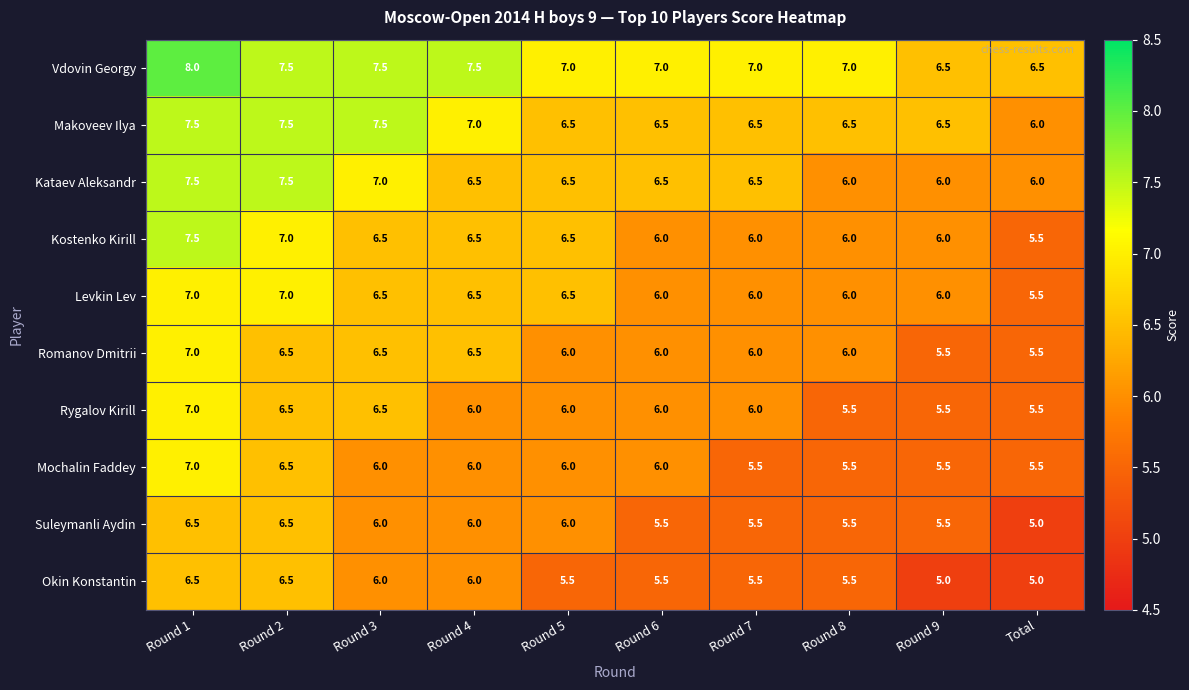

Which series has the largest range (max minus min)?

Kostenko Kirill